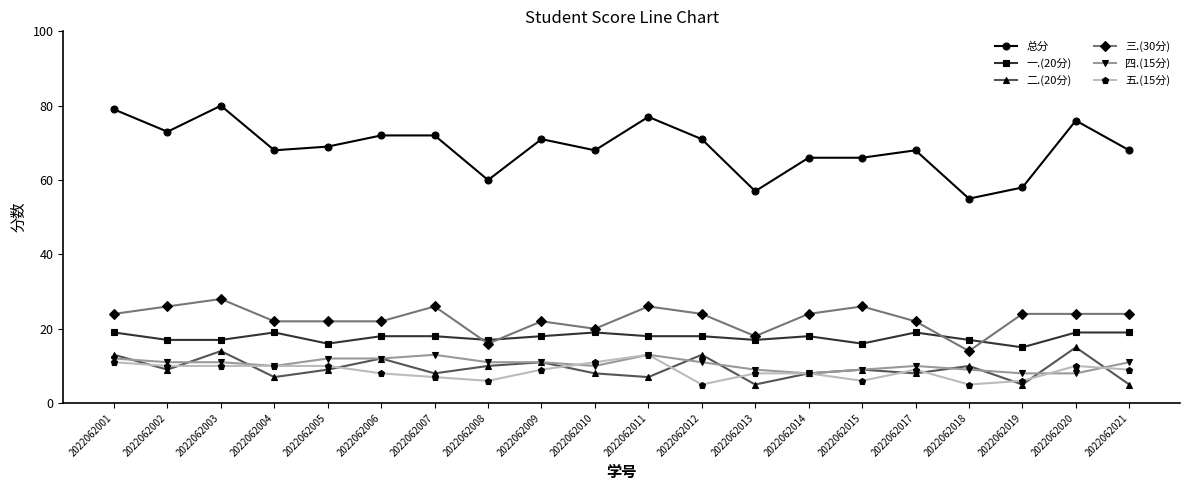

What is the total value across all series at 2022062007?

144